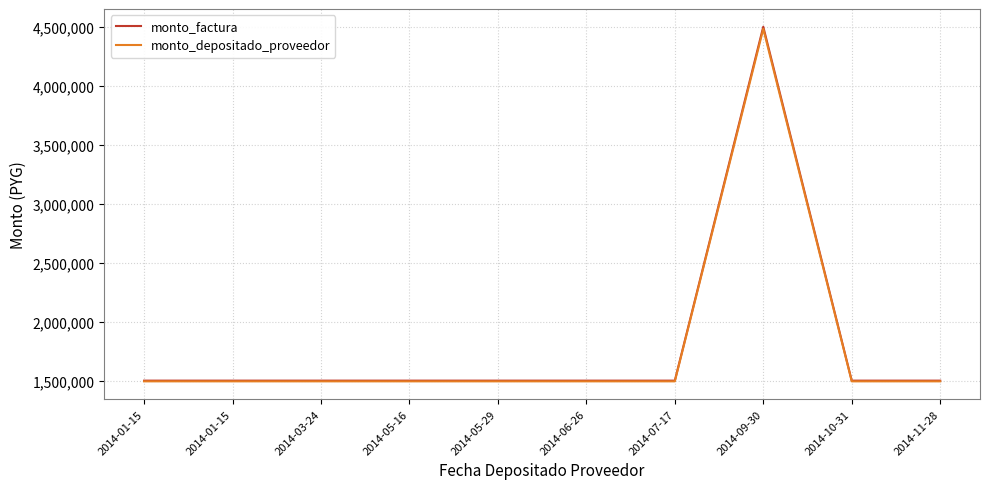

What is the lowest value of the monto_depositado_proveedor series?

1494000